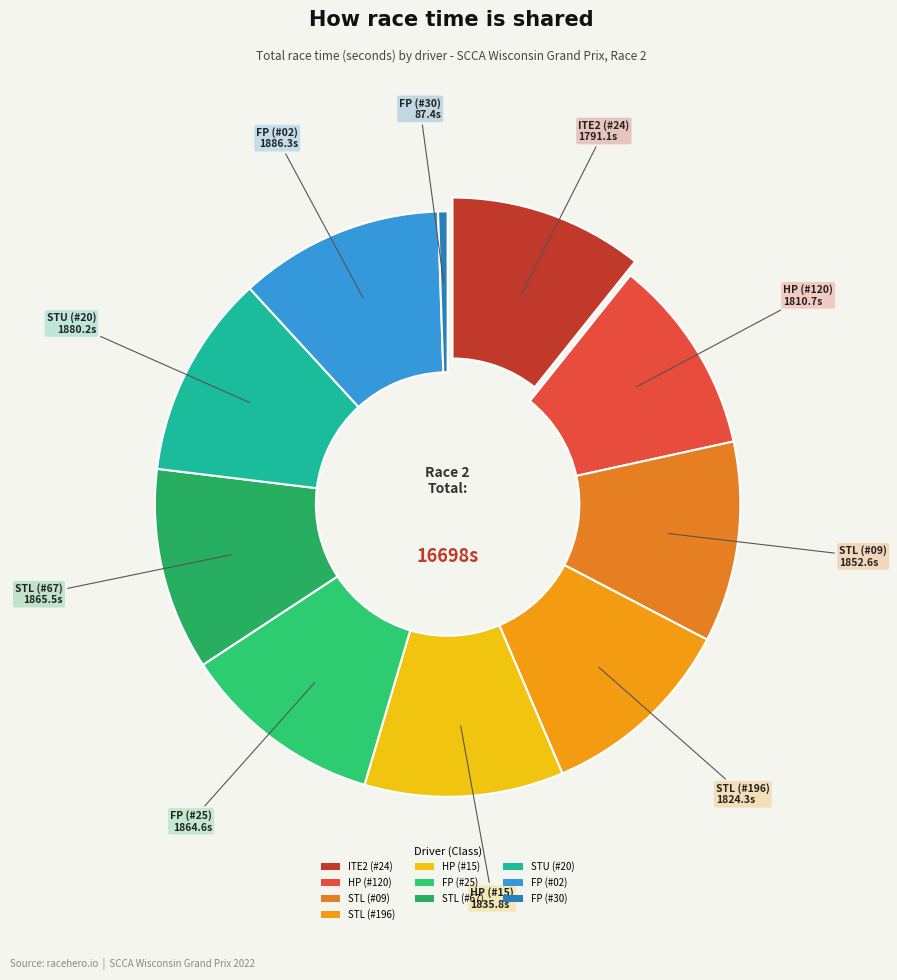

What is the ratio of the value at STL (#67) to the value at HP (#15)?

1.0